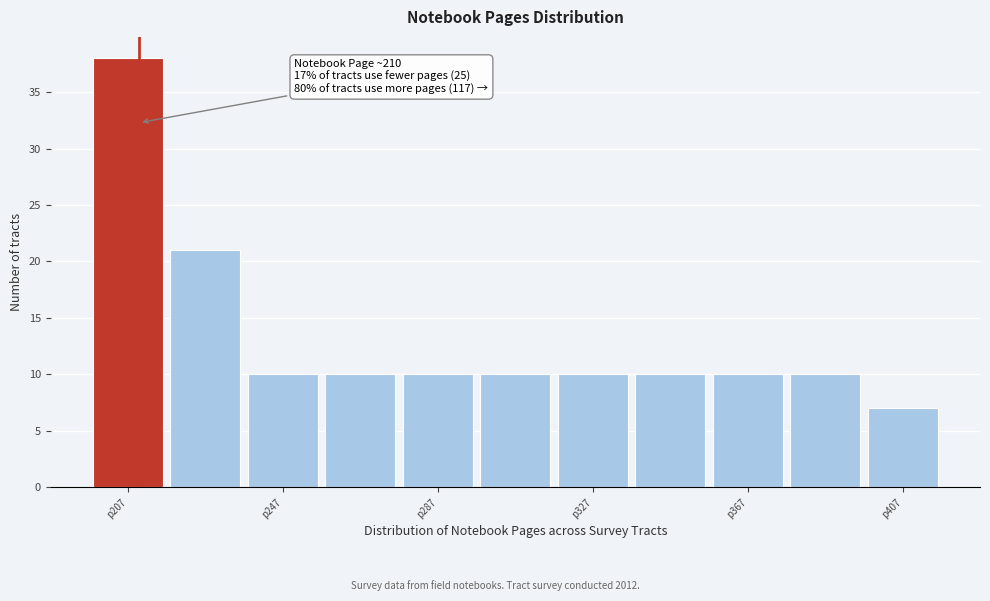

Which range on the x-axis has the tallest bar?

197 to 217